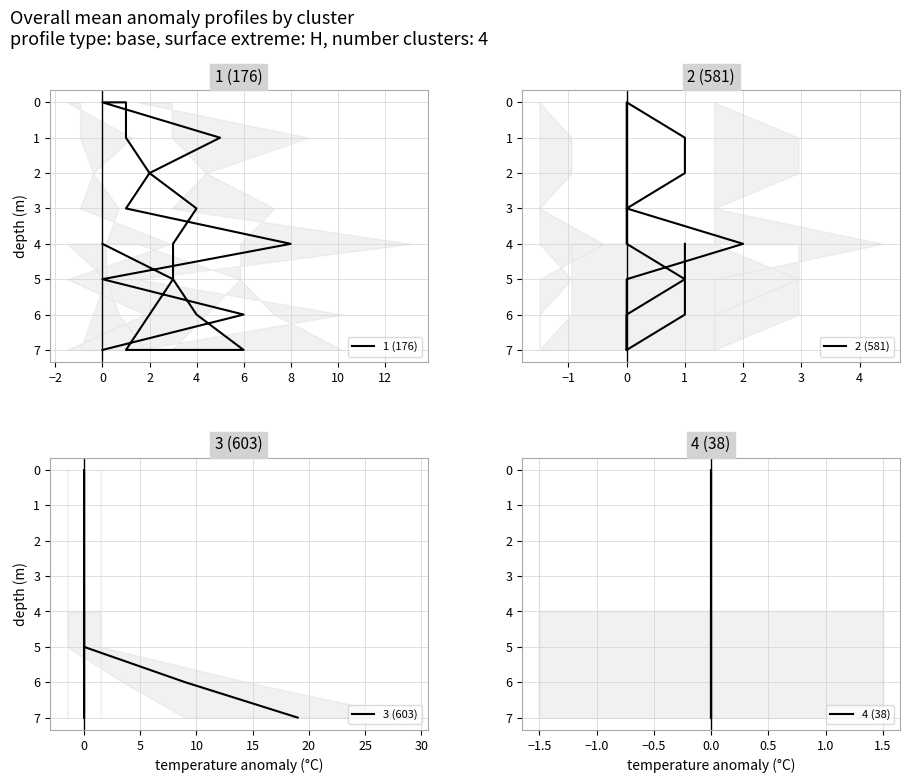

Is it true that 3 (603) equals 4 at 0?

True